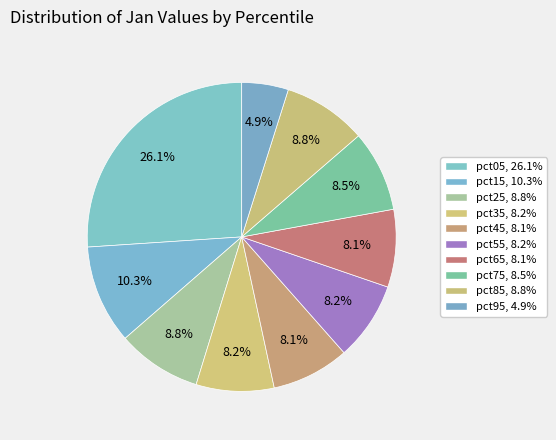

Does pct25 account for over 50% of the chart?

No